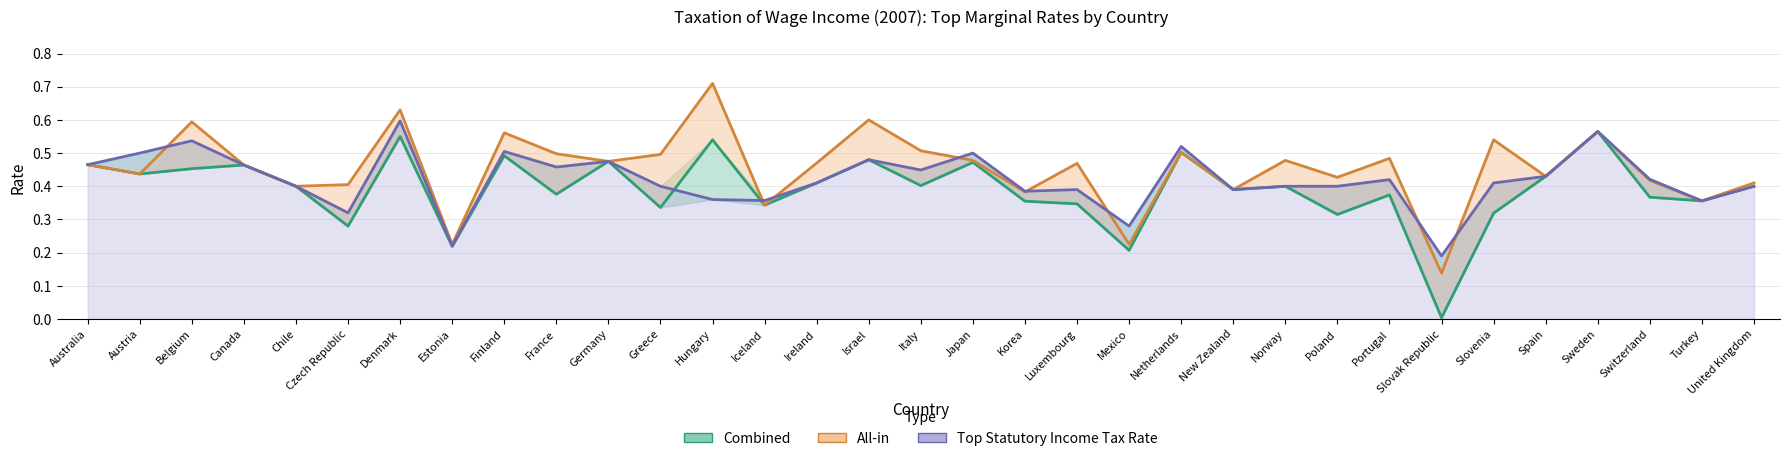

What is the value of the Top Statutory Income Tax Rate point at the 33rd from the left?

0.4